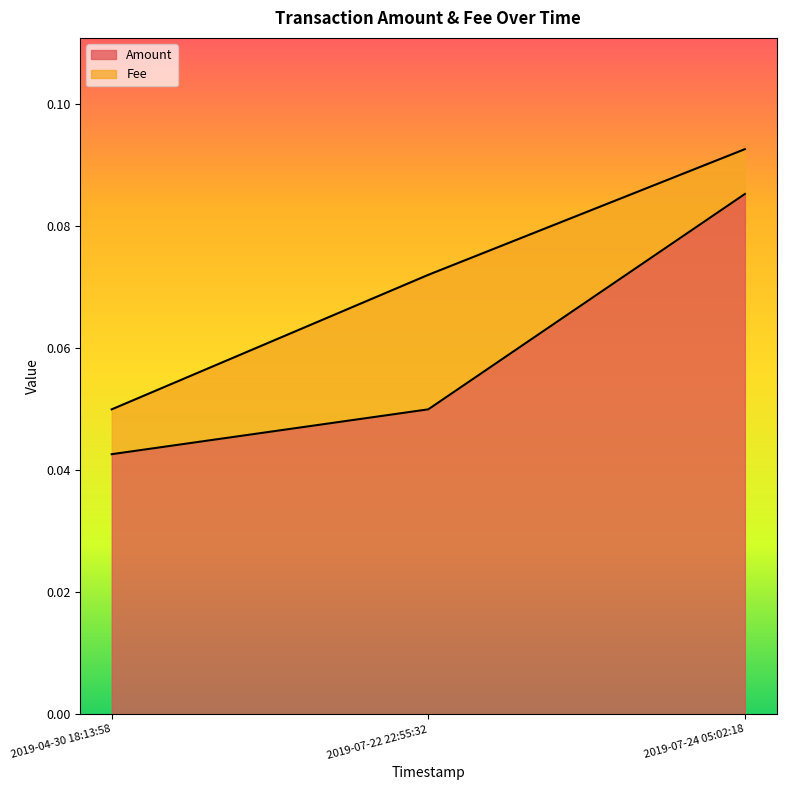

The chart shows a value of 0.0 at 2019-07-22 22:55:32. True or false?

False